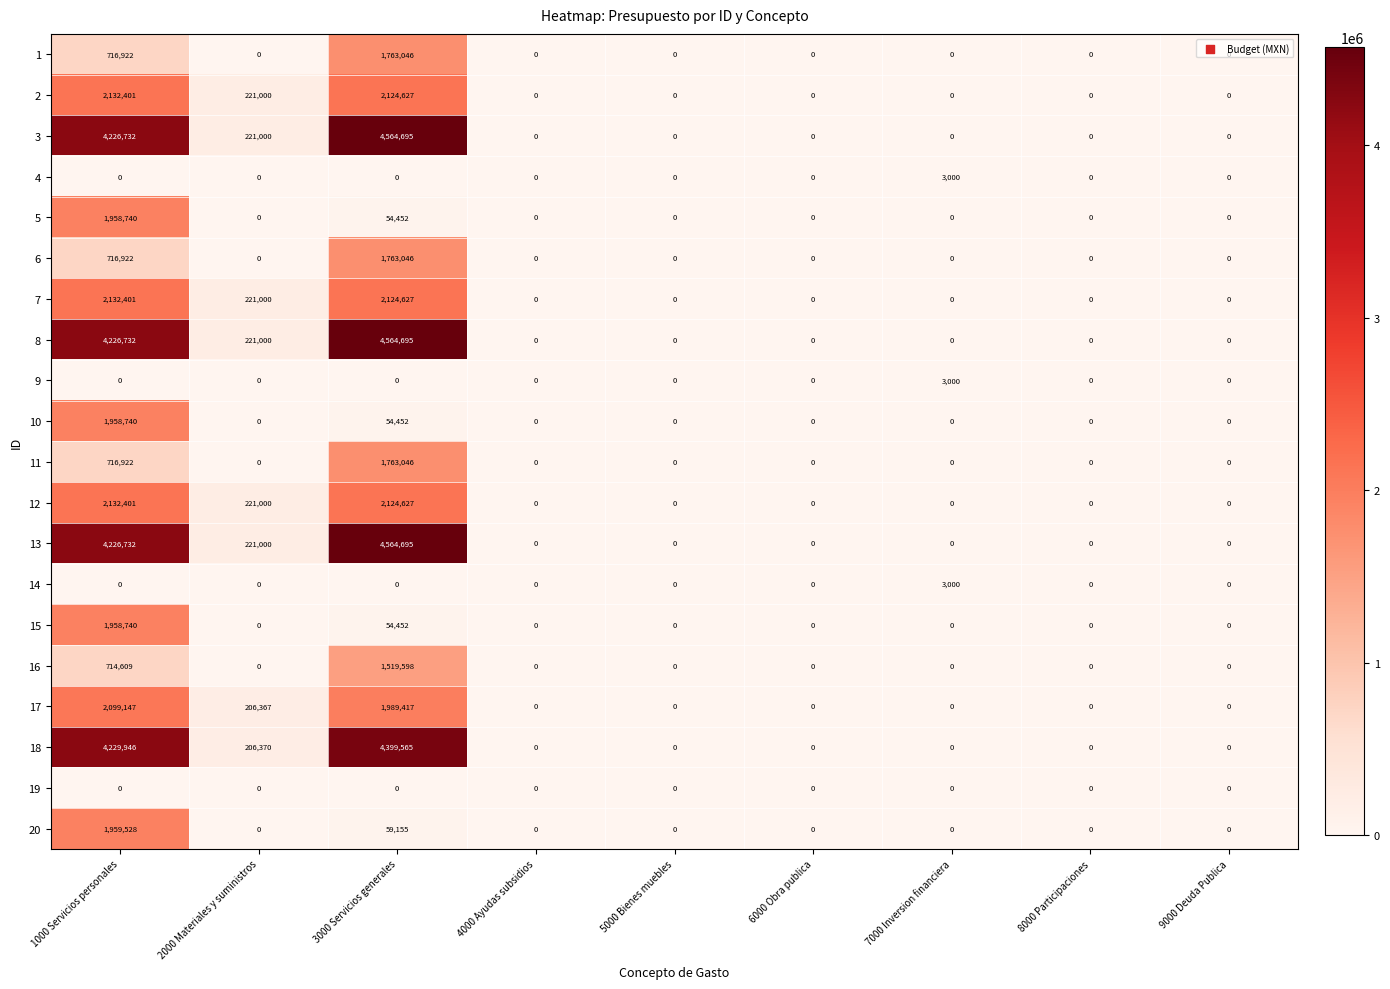

Which category has the highest value in the 14 series?

7000 Inversion financiera